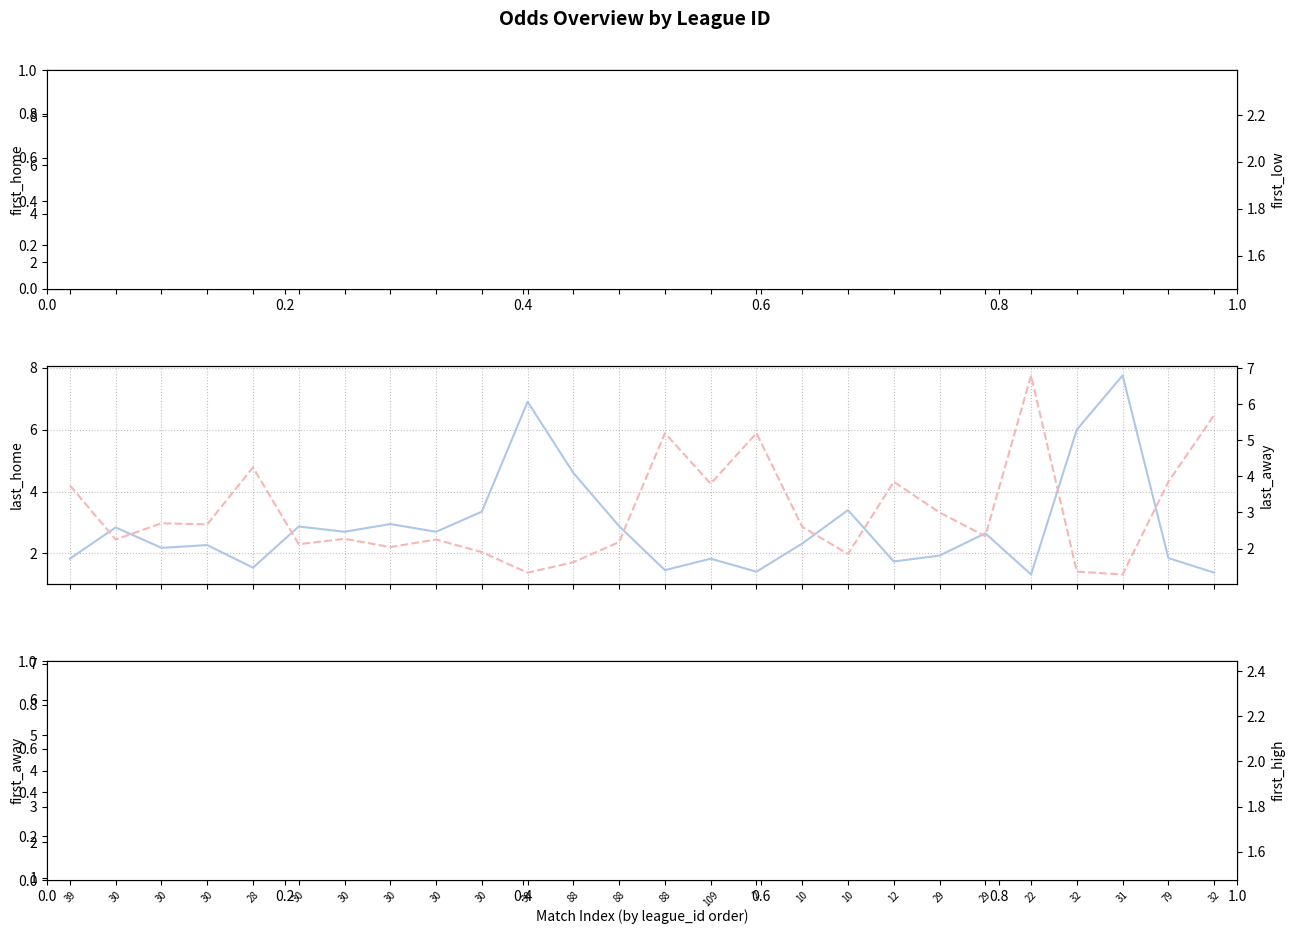

The last_home series shows 6.2 at 88. True or false?

False